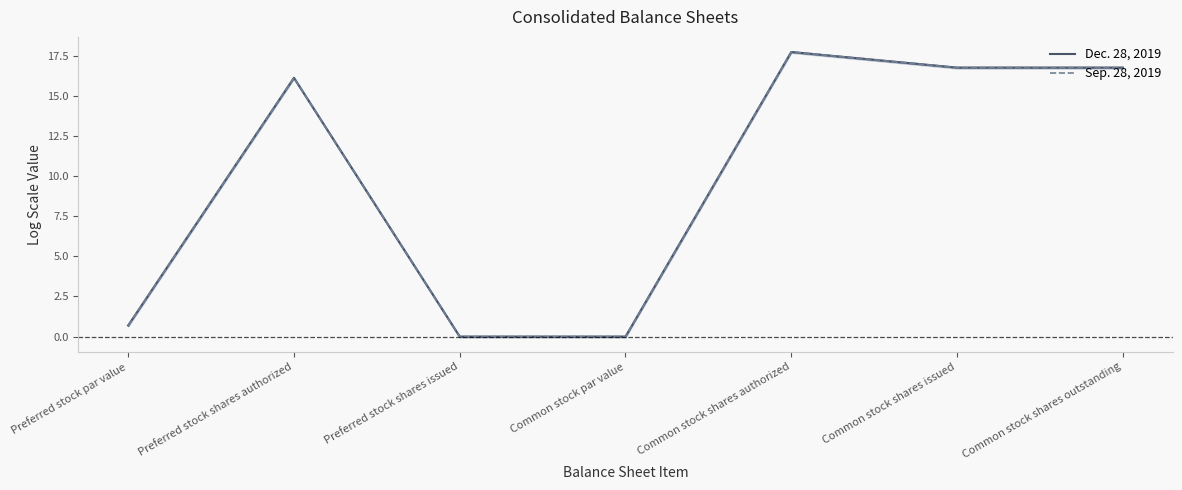

The value of Sep. 28, 2019 at Common stock par value is 0.0. True or false?

True